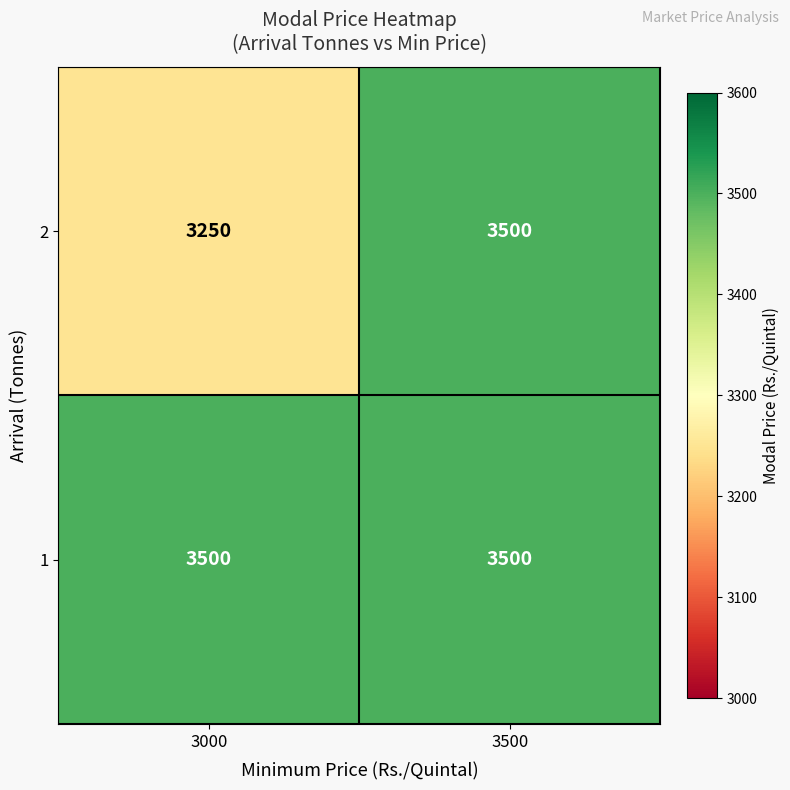

What is the average value of the 2 series?

3375